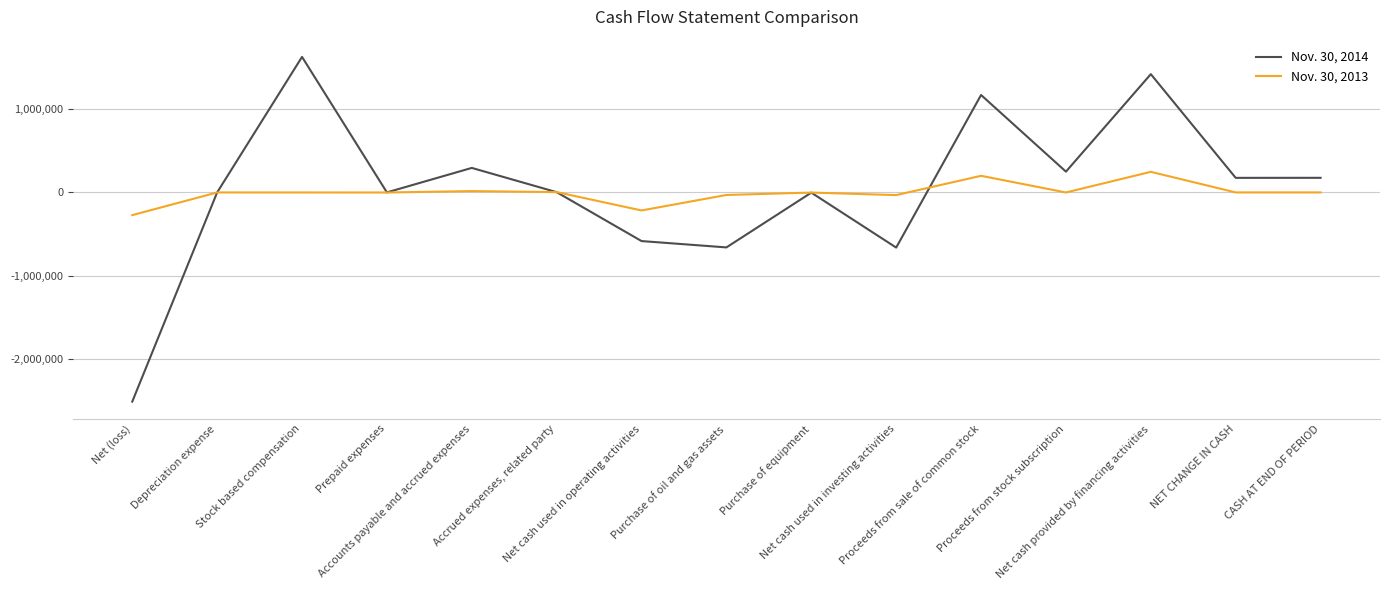

Between Stock based compensation and Proceeds from stock subscription, which series saw the biggest shift?

Nov. 30, 2014